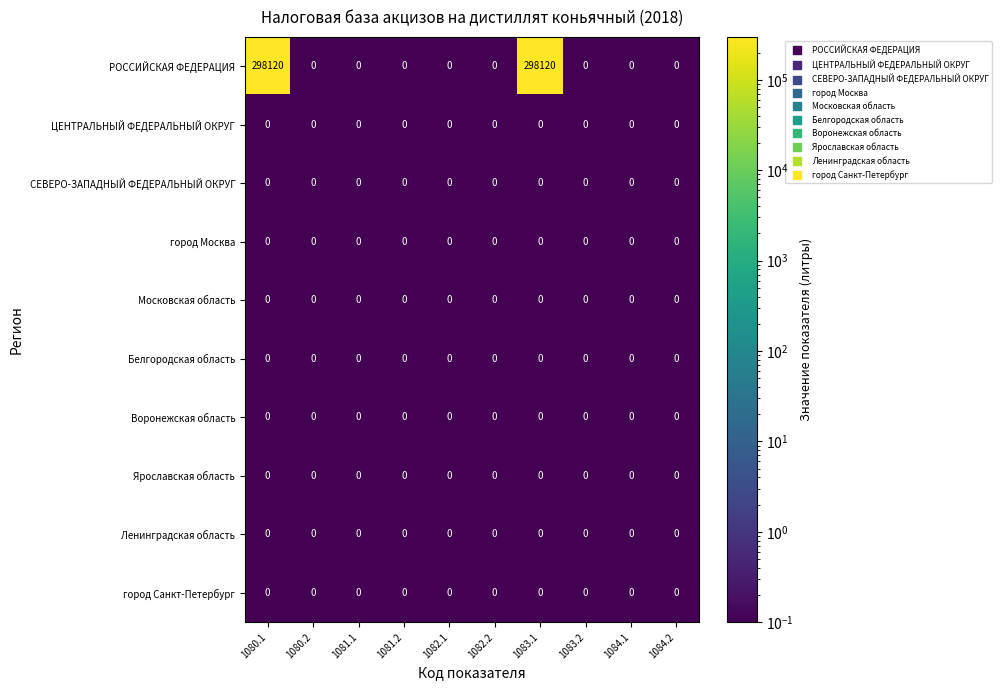

What is the maximum value for РОССИЙСКАЯ ФЕДЕРАЦИЯ?

298120